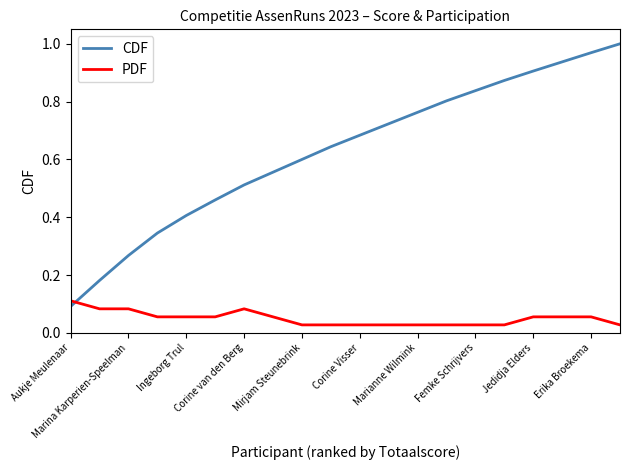

At how many categories does at least one series exceed 0?

20